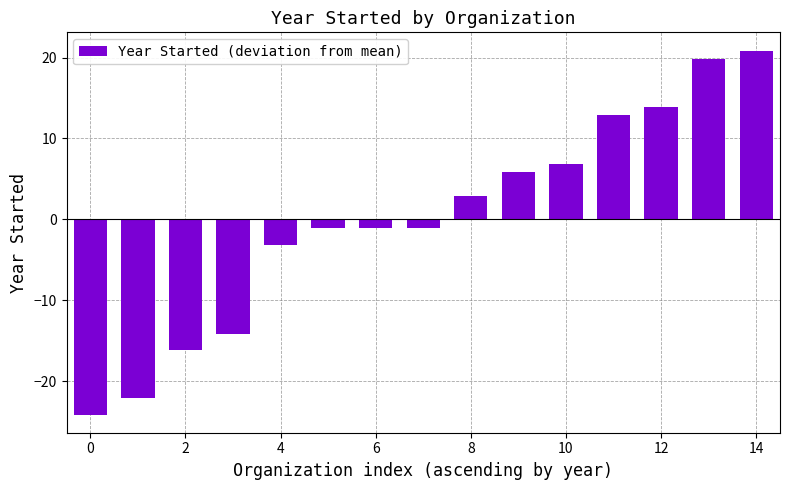

What is the smallest value displayed?

-24.1